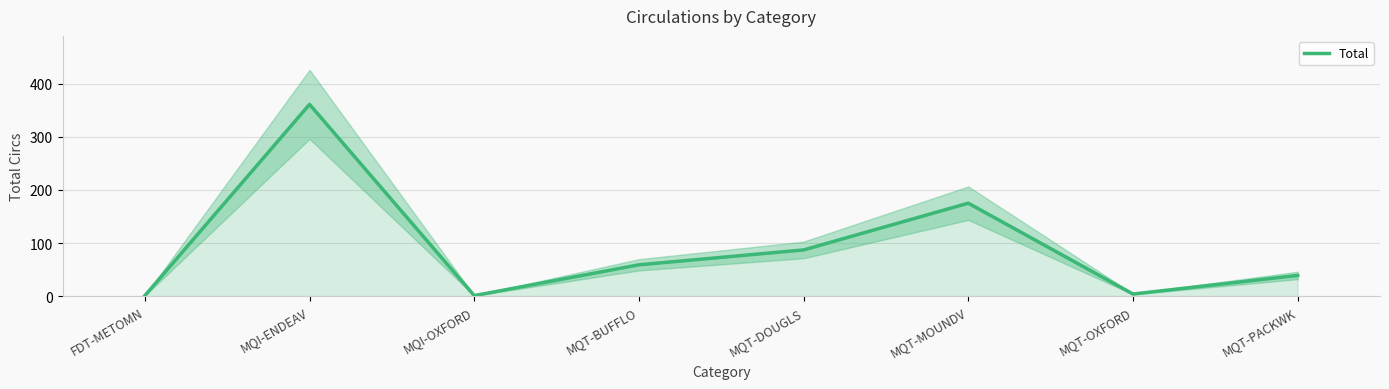

Which label corresponds to the smallest value in the chart?

FDT-METOMN